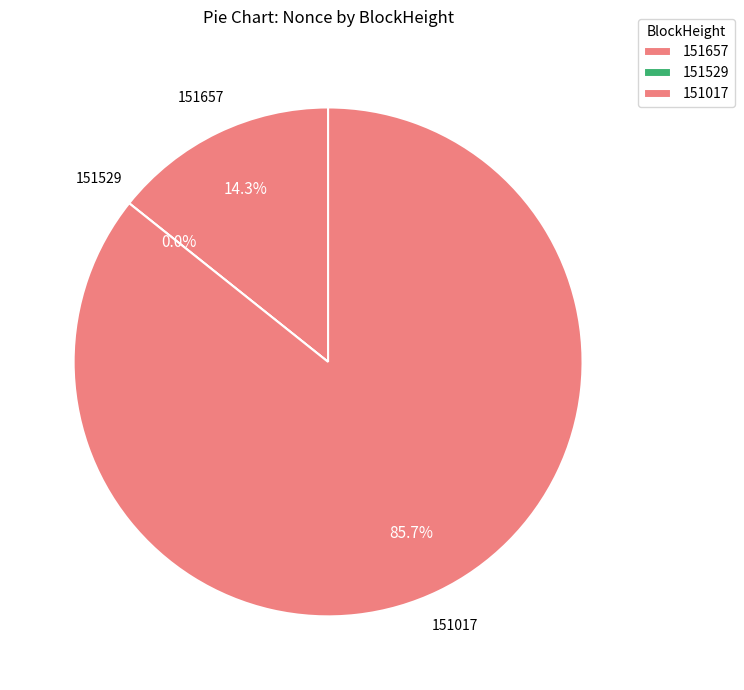

Is it true that 151529 is 0% of the pie?

True